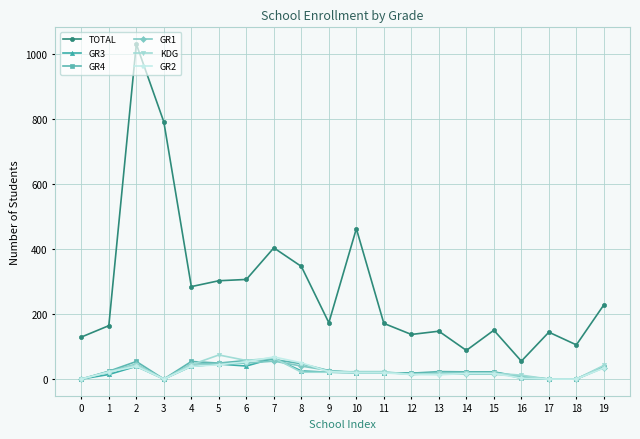

True or false: KDG and TOTAL intersect in this chart.

False